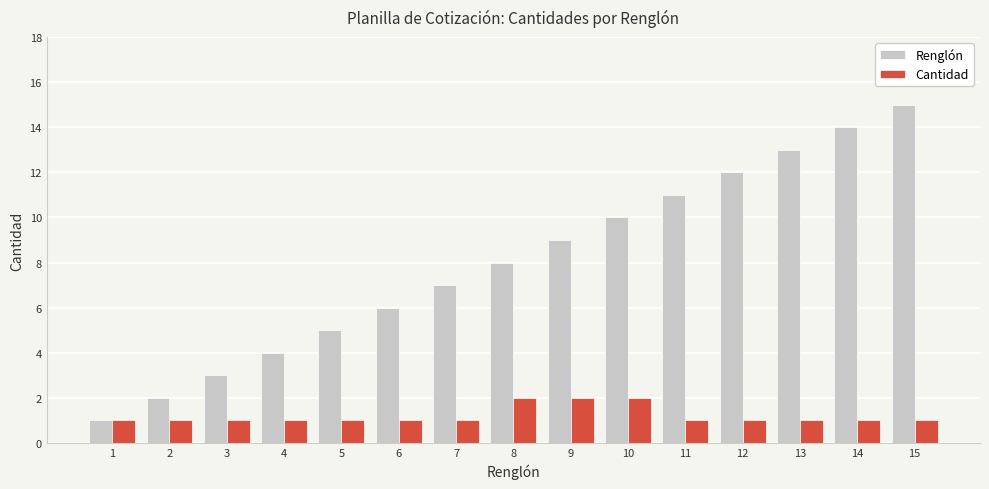

At 3, list the series in order from largest to smallest.

Renglón, Cantidad